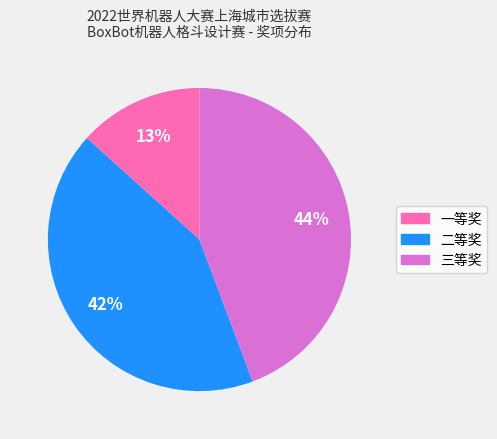

To the nearest percent, what is the difference between the 三等奖 and 一等奖 slice percentages?

31%